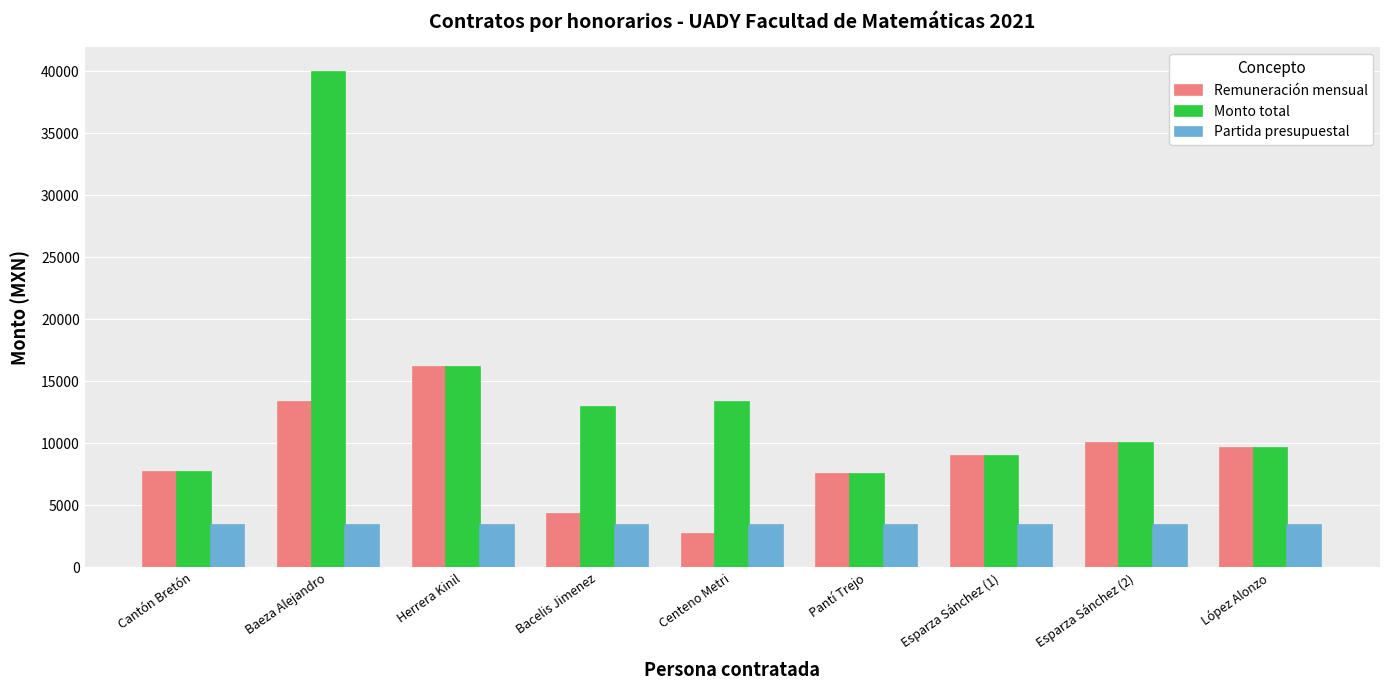

Reading left to right, list all the values displayed in this chart.

Remuneración mensual: 7700.0	13320.0	16134.0	4320.0	2675.8	7500.0	9000.0	10000.0	9600.0
Monto total: 7700.0	39960.0	16134.0	12960.0	13378.8	7500.0	9000.0	10000.0	9600.0
Partida presupuestal: 3390.0	3390.0	3390.0	3390.0	3390.0	3390.0	3390.0	3390.0	3390.0